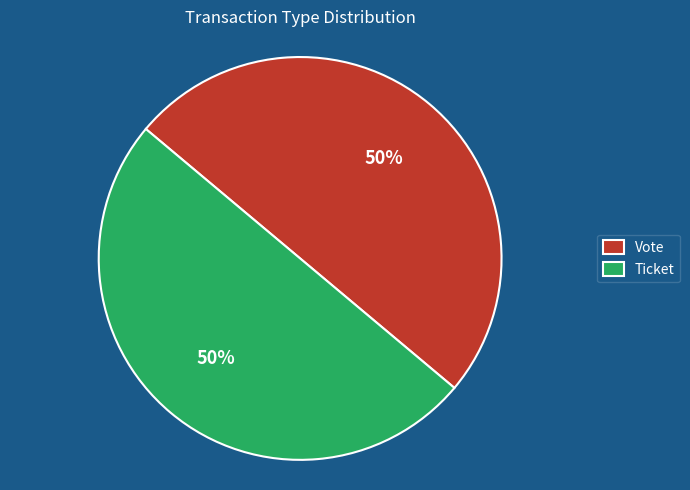

To the nearest percent, what is the average slice percentage?

50%